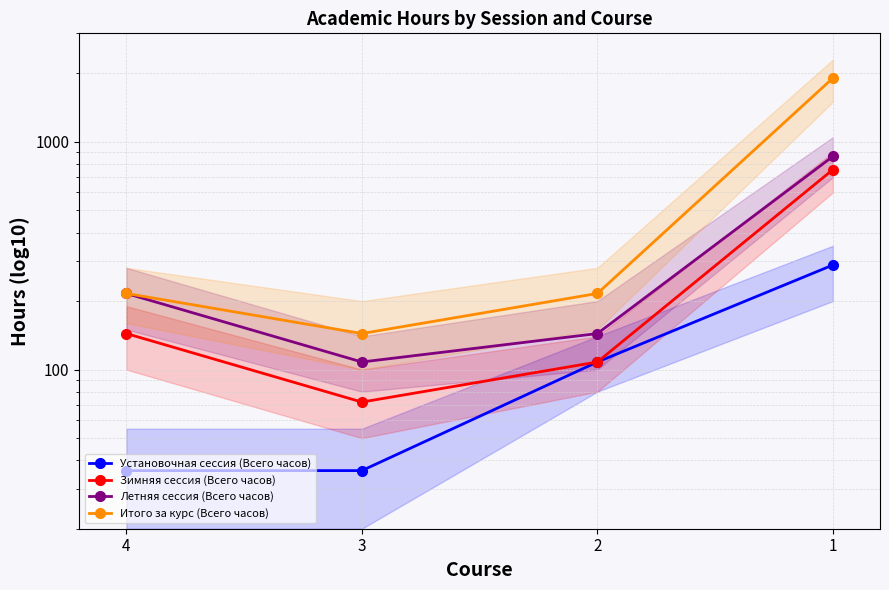

What value does the Итого за курс (Всего часов) series have at 3?

144